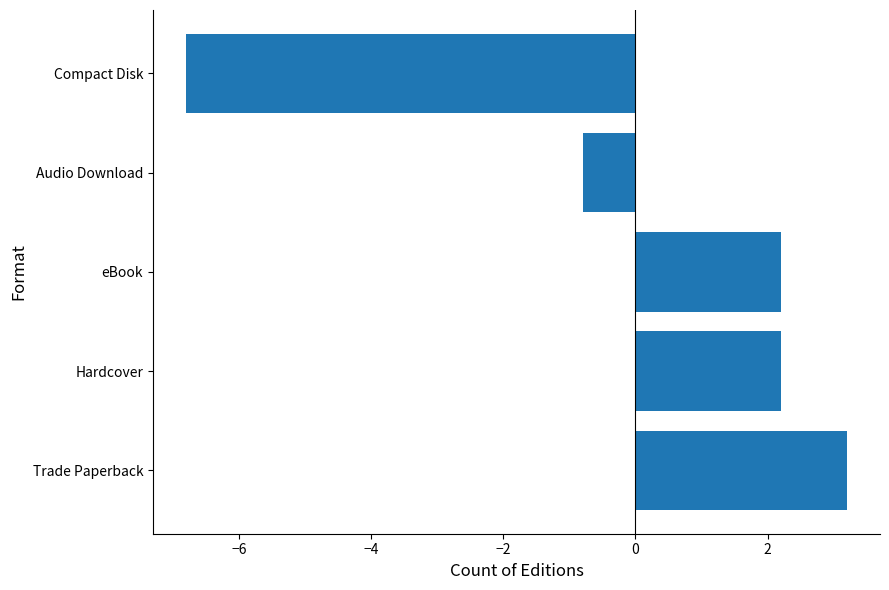

Between Compact Disk and Trade Paperback, which is larger?

Trade Paperback